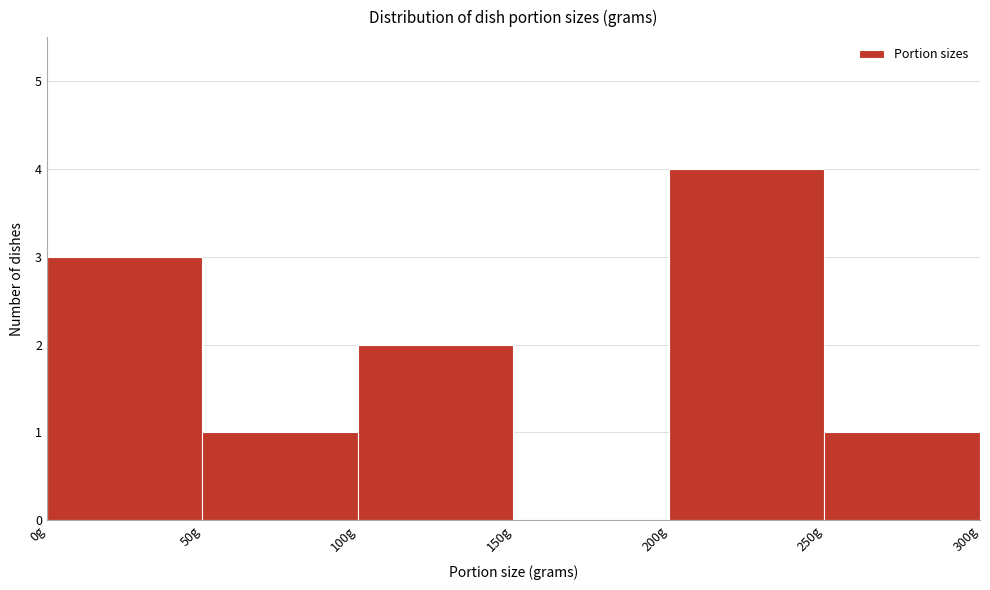

How tall is the bar that spans 50 to 100 on the x-axis? The values are not printed on the chart, so give them approximately, as read against the axis.

1